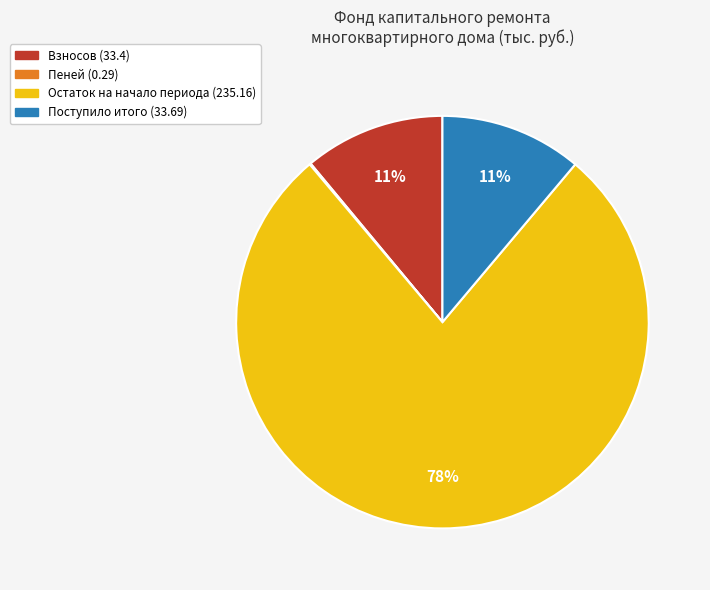

Which slice is the largest?

Остаток на начало периода (235.16)